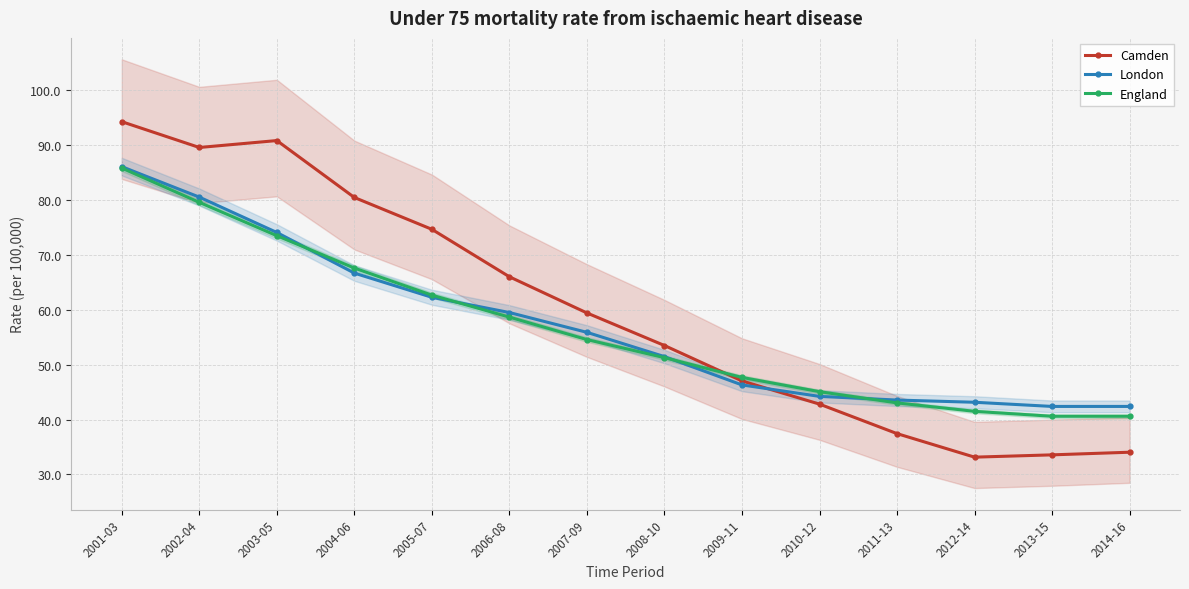

Reading right to left, list all the values displayed in this chart.

Camden: 34.1	33.6	33.2	37.4	42.8	47.0	53.5	59.4	66.0	74.6	80.4	90.8	89.5	94.2
London: 42.4	42.4	43.1	43.5	44.2	46.3	51.5	55.9	59.5	62.3	66.7	74.1	80.5	86.0
England: 40.6	40.6	41.5	43.0	45.1	47.7	51.3	54.6	58.6	62.6	67.6	73.5	79.5	85.8